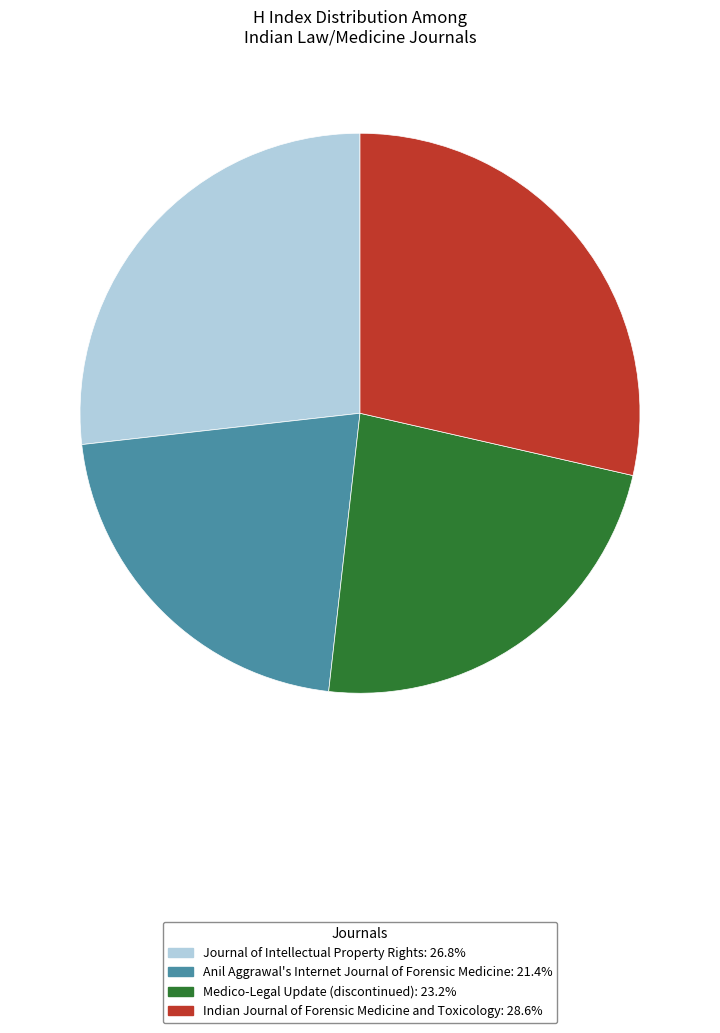

How many slices are in this pie chart?

4